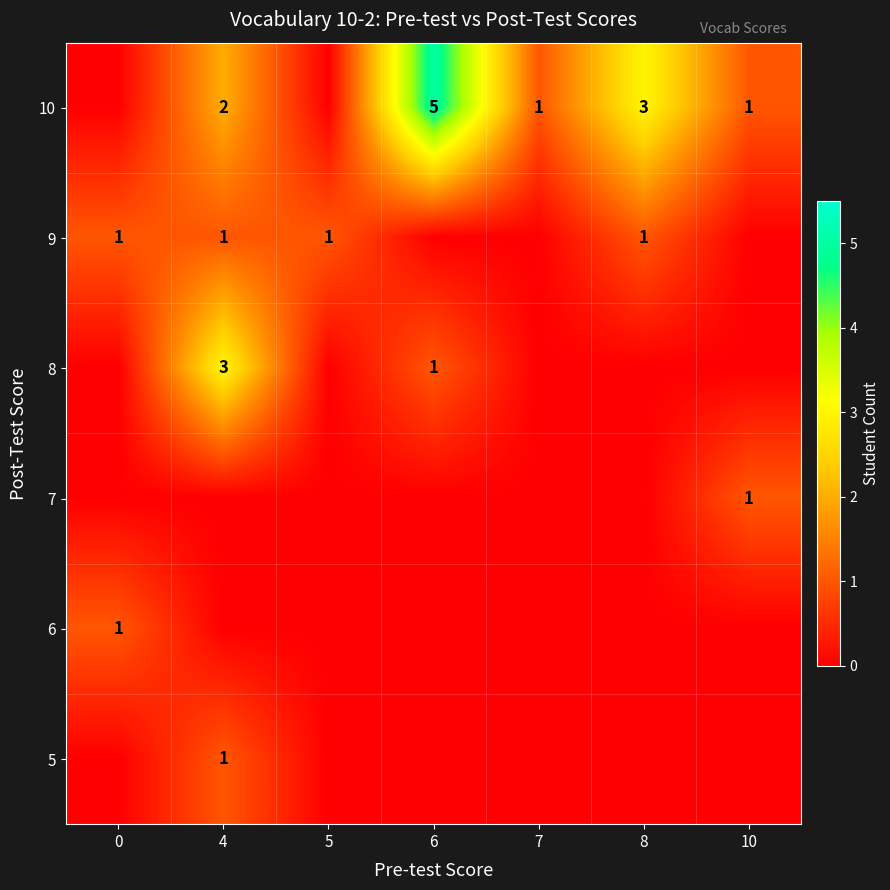

At how many categories does at least one series exceed 0?

7